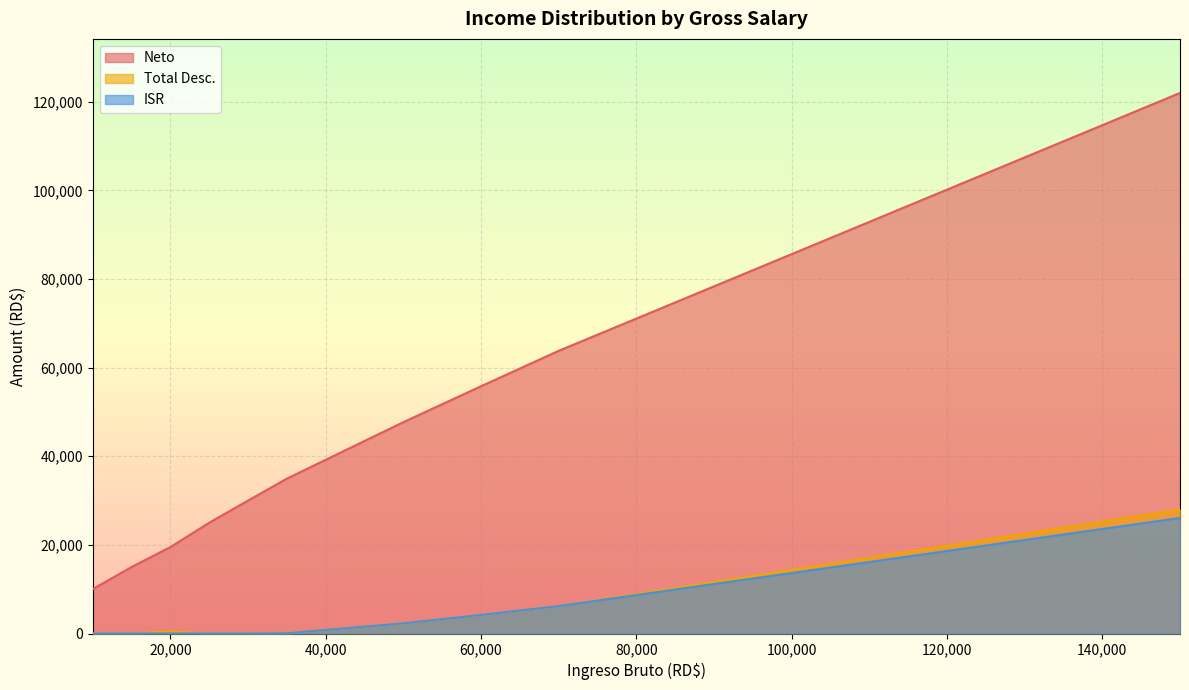

List the series in order of their peak value, lowest first.

ISR, Total Desc., Neto